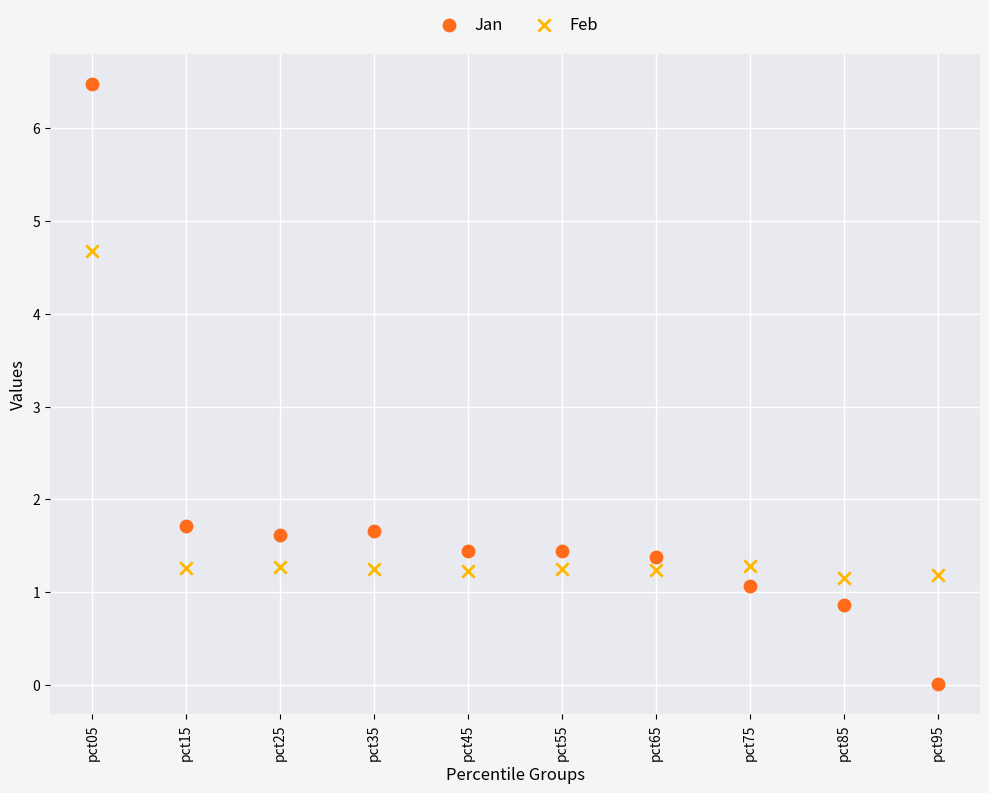

What are all the series names shown in the legend?

Jan, Feb